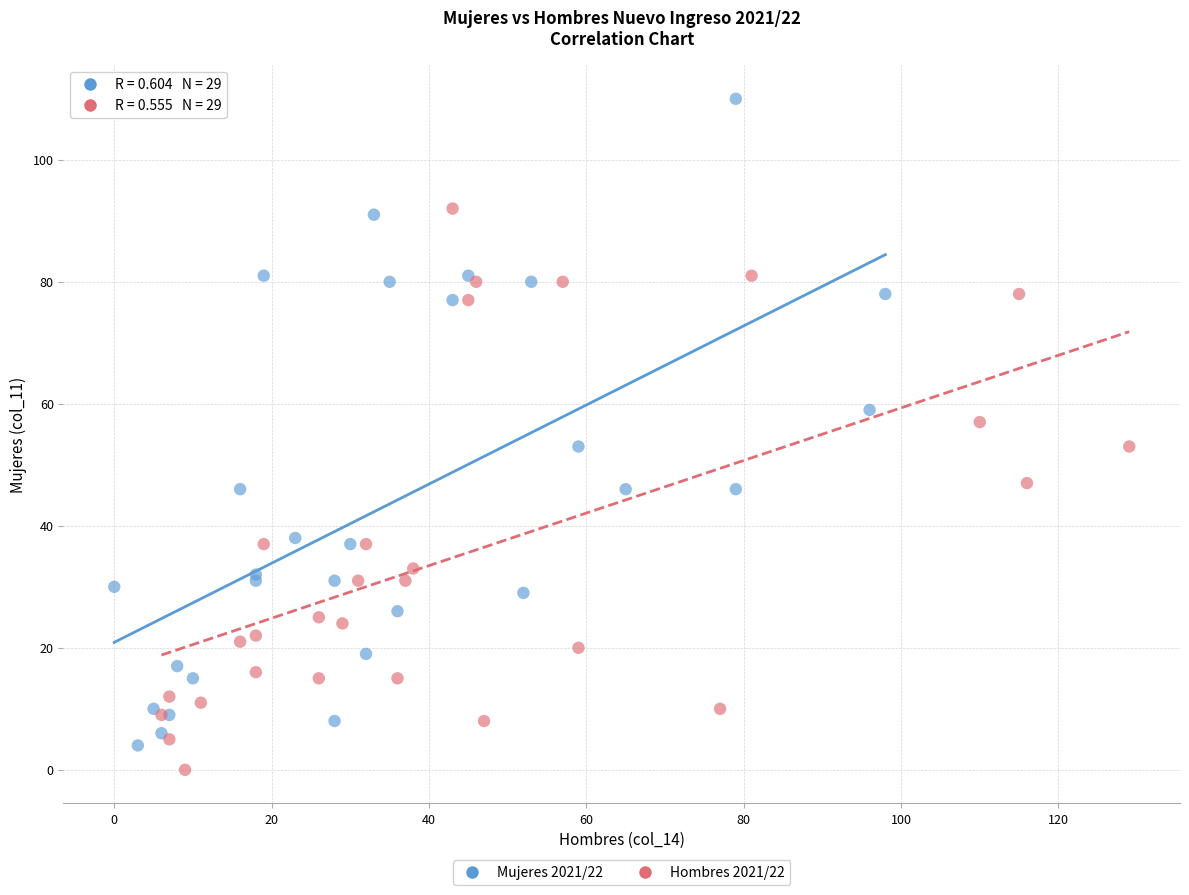

Which series reaches the maximum Y coordinate?

Mujeres 2021/22